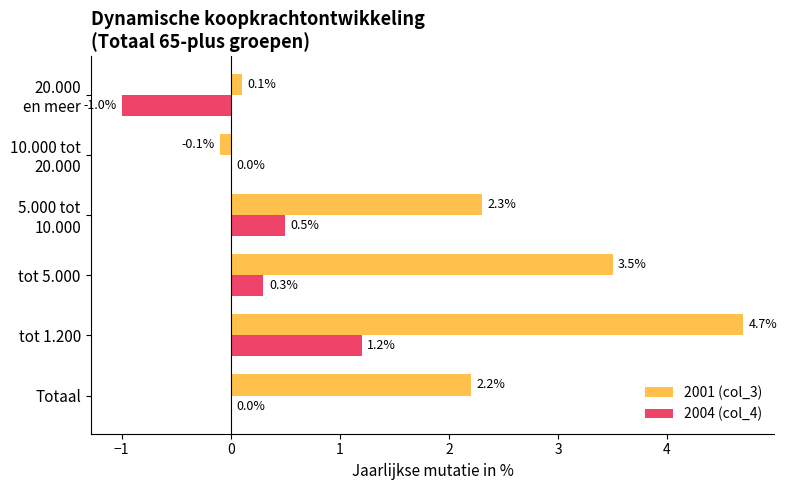

What is the sum of all 2001 (col_3) values?

12.7